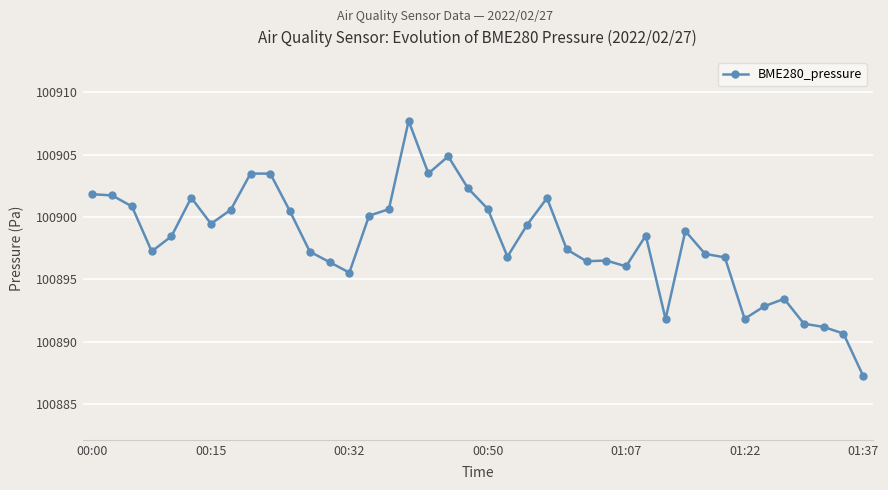

True or false: the data has more than 0 interior local peaks.

True